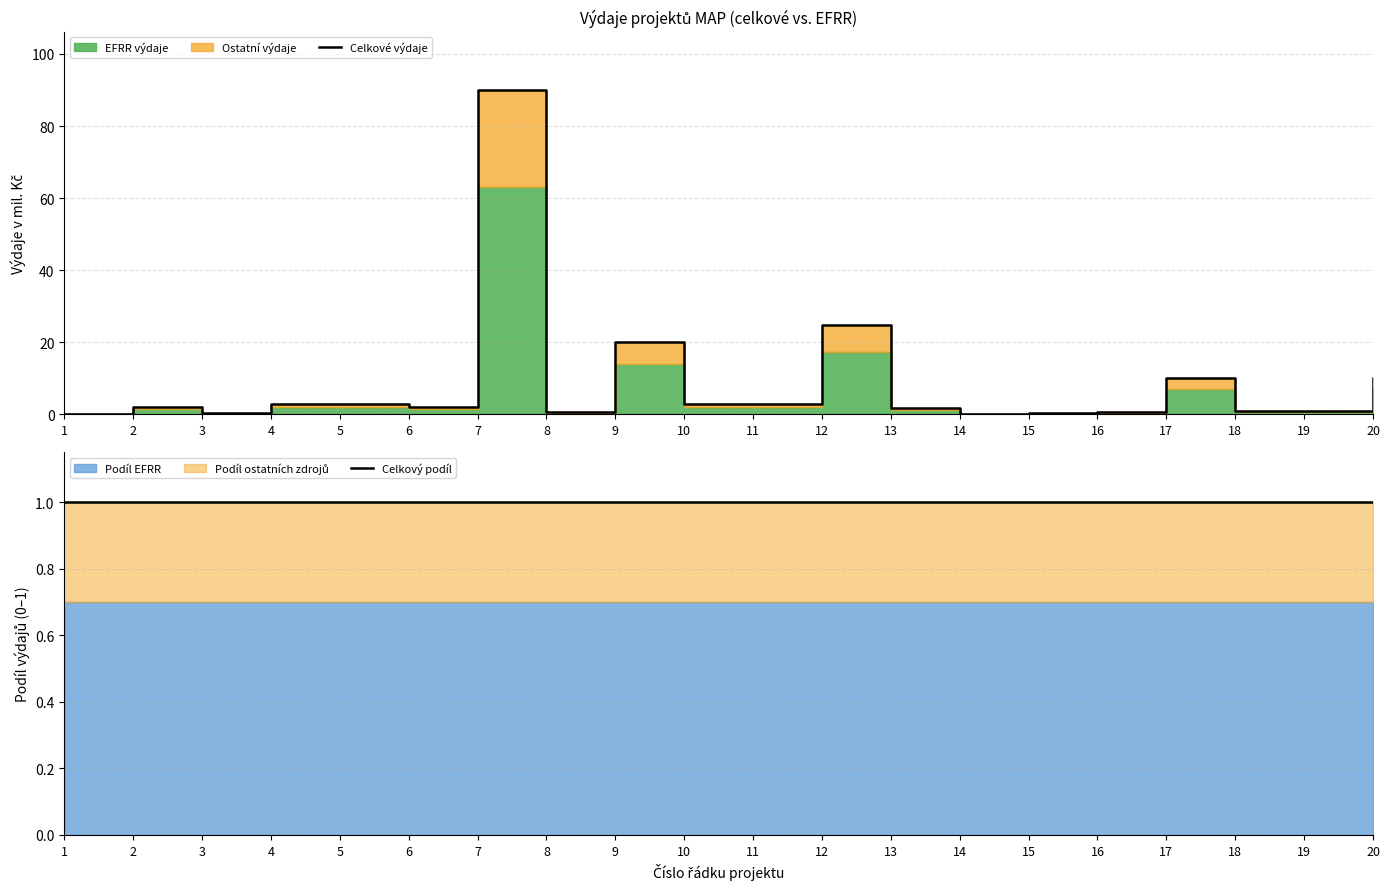

Which series changed the most between 3 and 18?

Celkové výdaje